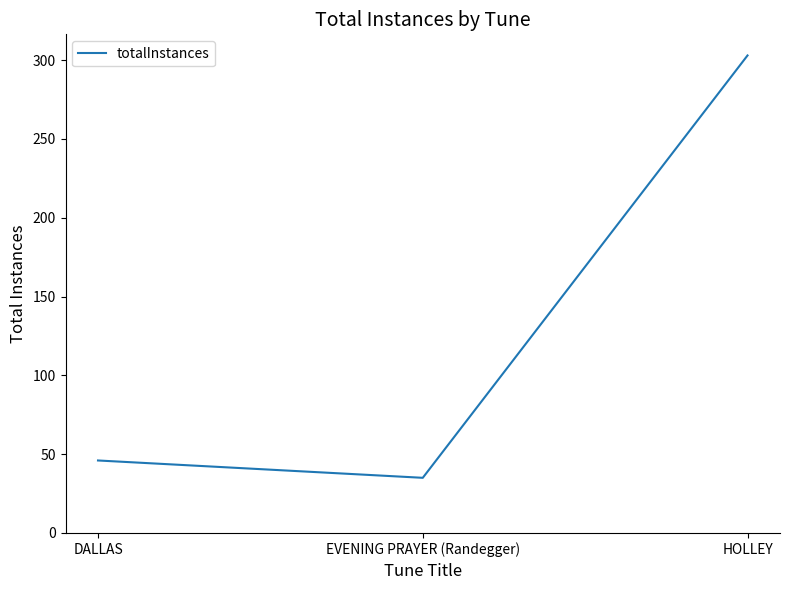

What is the average value?

128